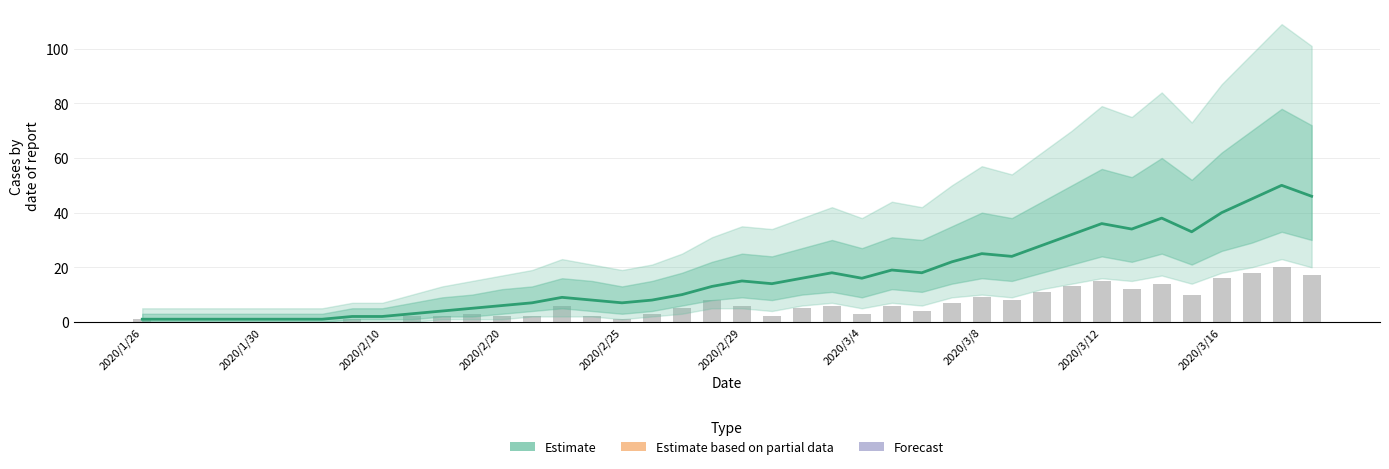

What is the difference between the maximum and minimum values in the Estimate series?

49